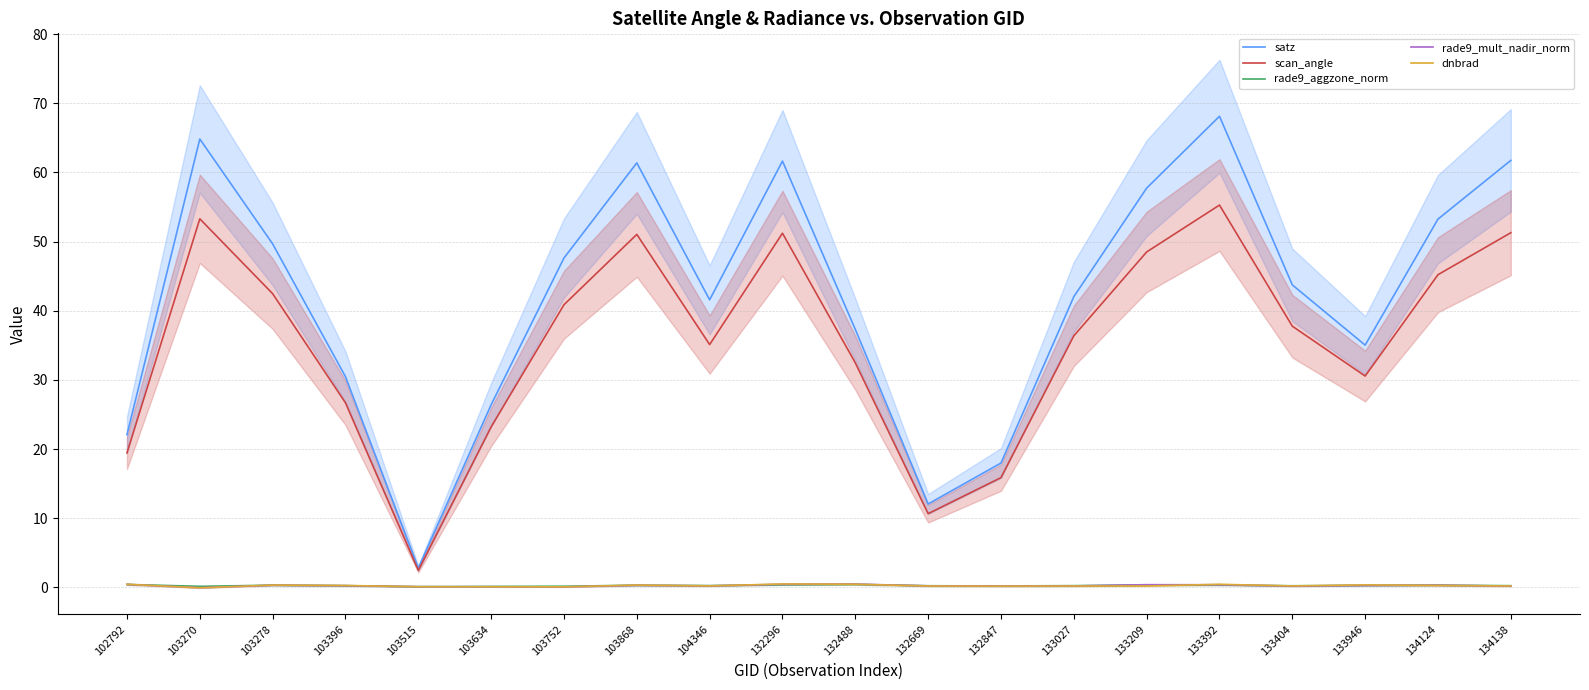

How many negative values does the rade9_mult_nadir_norm series have?

1